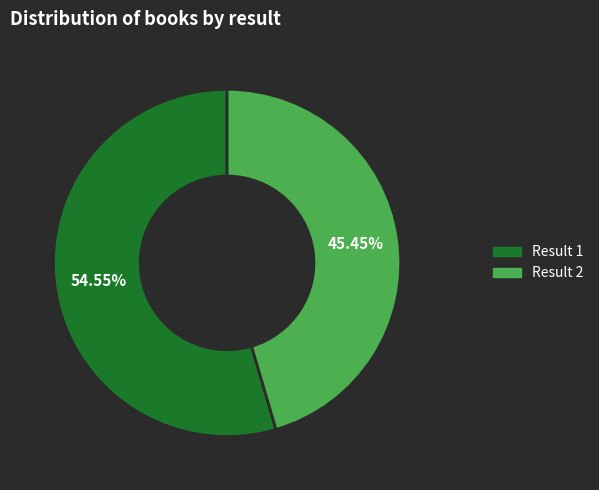

Is there any slice that represents more than half of the pie?

Yes